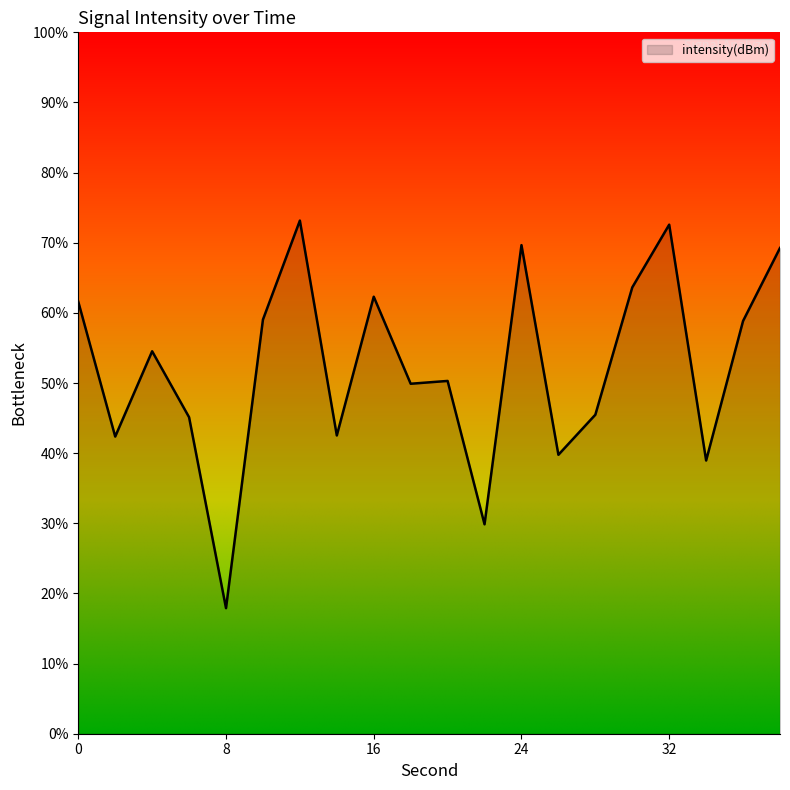

What is the difference between the maximum and minimum values?

55.3